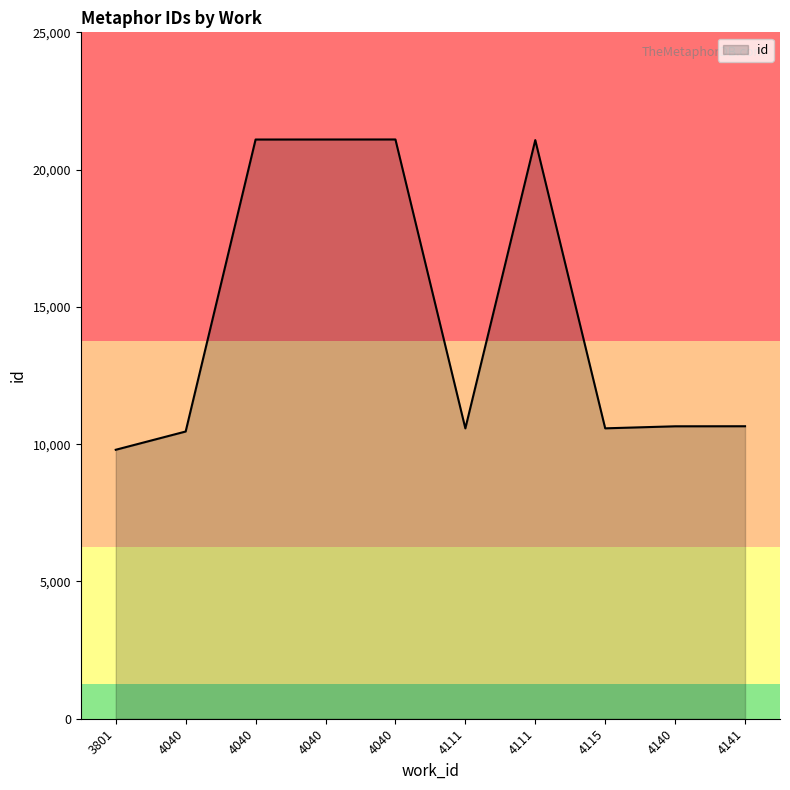

How many lines are shown in the chart?

1